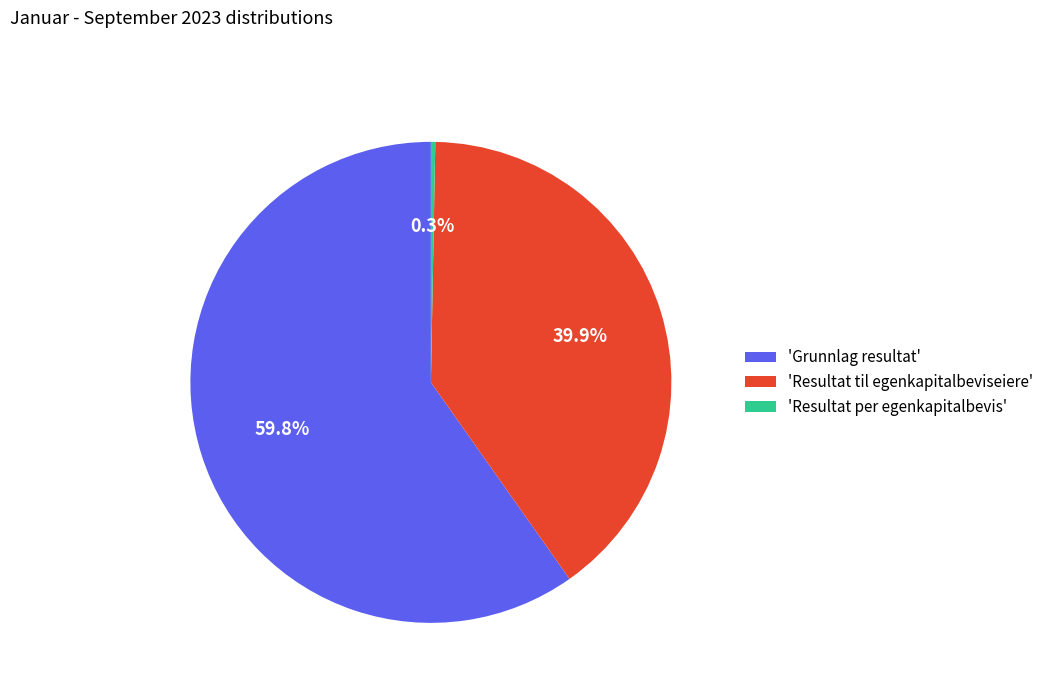

Count the number of slices in the pie.

3